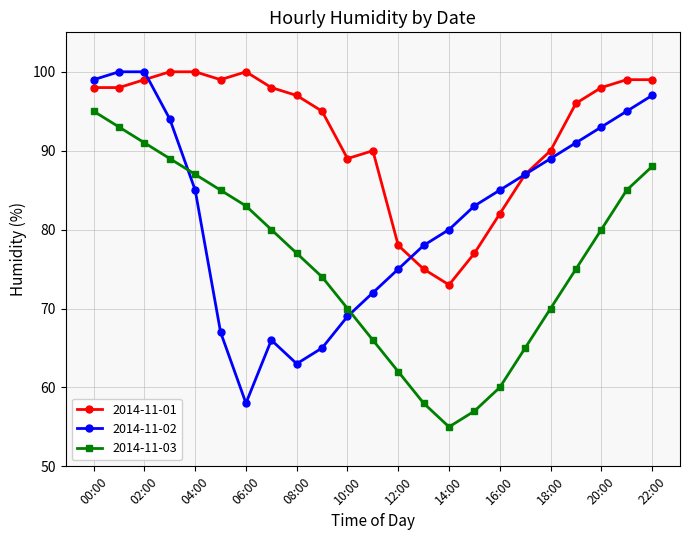

Which series has the largest total across all categories?

2014-11-01